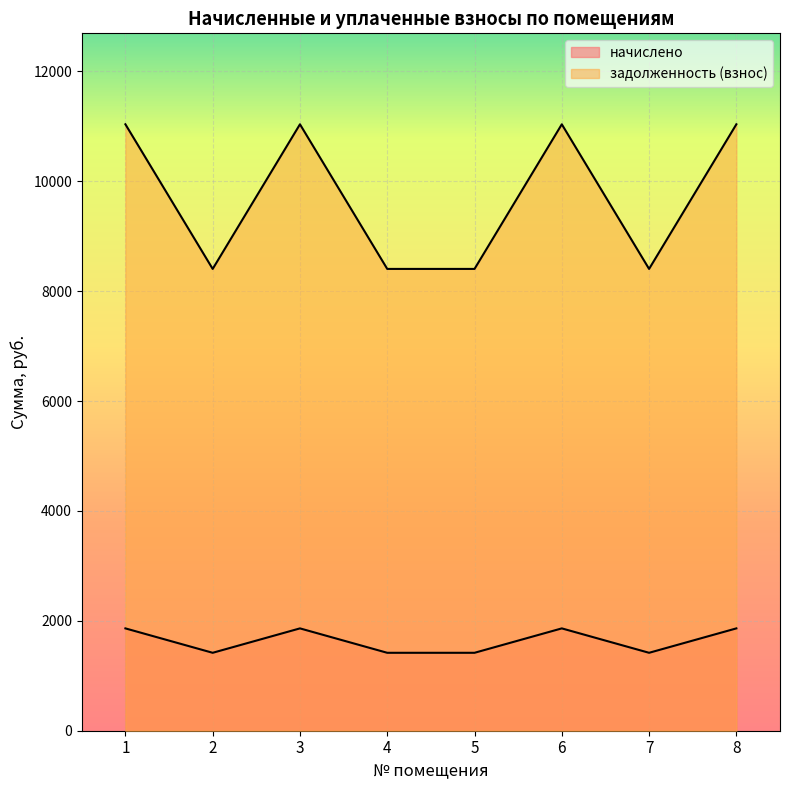

List the series in order of their peak value, lowest first.

начислено, задолженность (взнос)